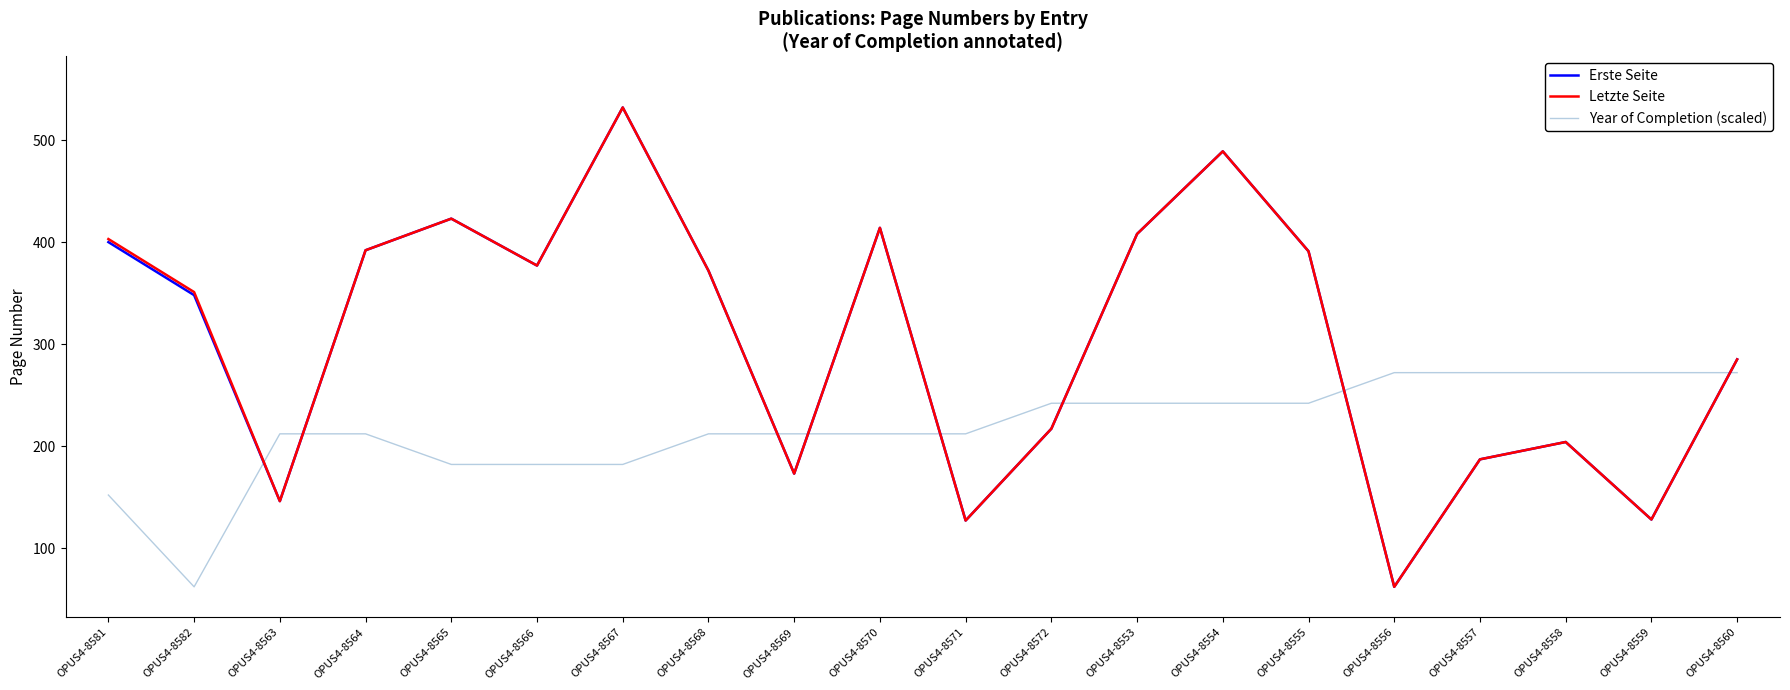

Which category has the highest value across all series?

OPUS4-8567